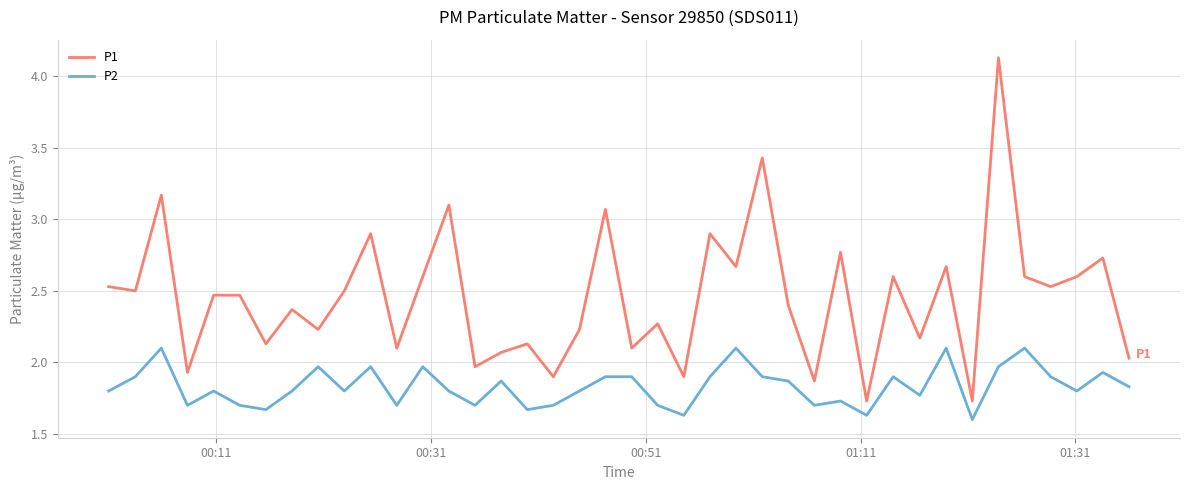

Which series has the largest total across all categories?

P1